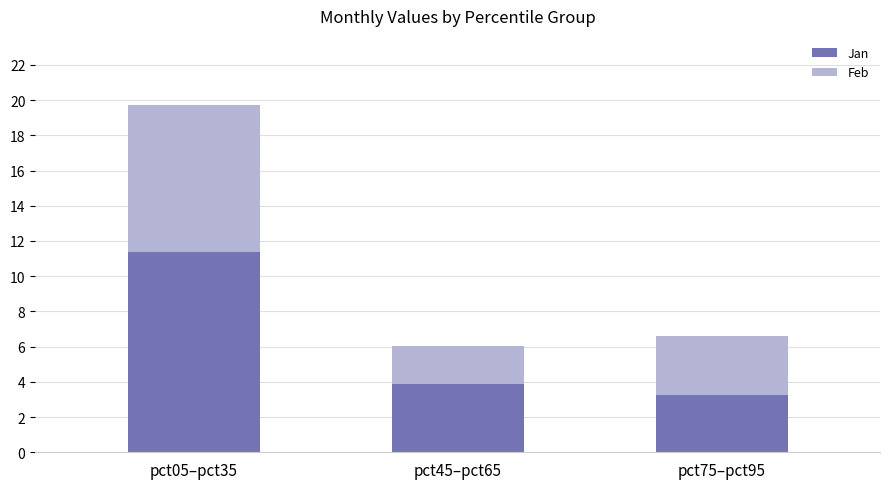

What value does the Jan series have at pct05–pct35?

11.3